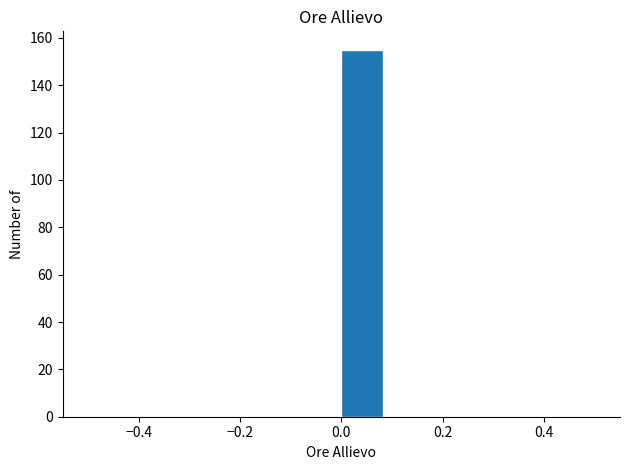

Reading left to right, list every bar in this chart as the range it spans on the x-axis followed by its height. Neither the bar edges nor the heights are printed on the chart, so give them approximately, as read against the axes.

-0.50 to -0.42: 0
-0.42 to -0.34: 0
-0.34 to -0.24: 0
-0.24 to -0.16: 0
-0.16 to -0.08: 0
-0.08 to 0.00: 0
0.00 to 0.08: 156
0.08 to 0.16: 0
0.16 to 0.26: 0
0.26 to 0.34: 0
0.34 to 0.42: 0
0.42 to 0.50: 0